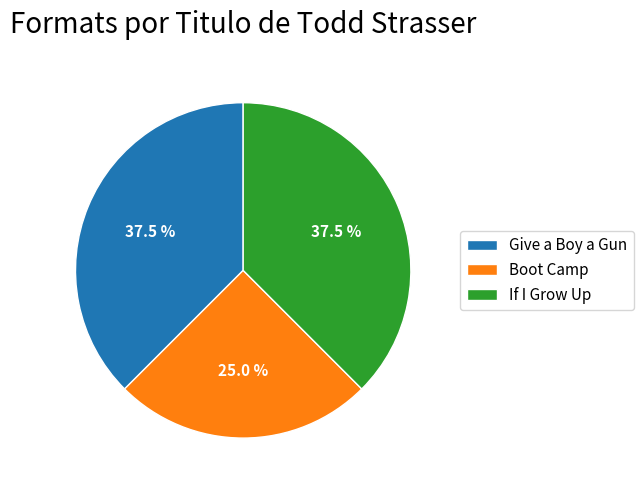

How many segments does this pie chart have?

3